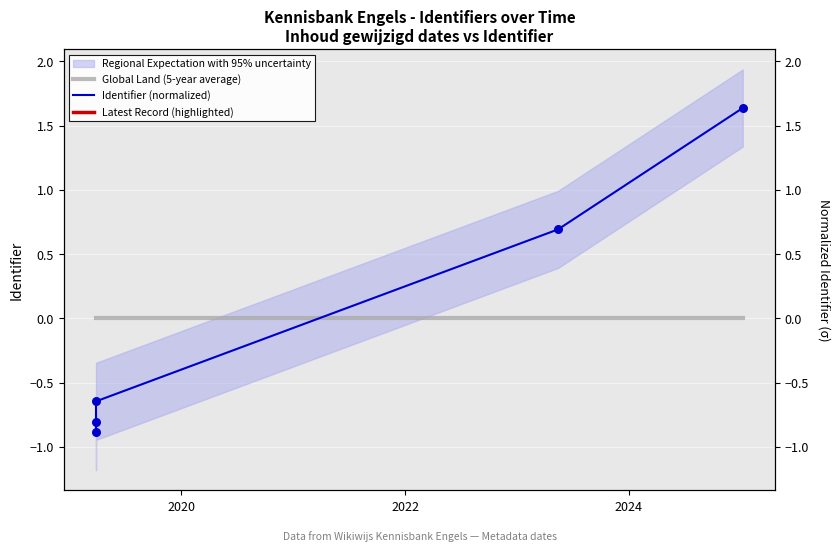

Which series reaches the minimum Y coordinate?

Identifier (normalized)